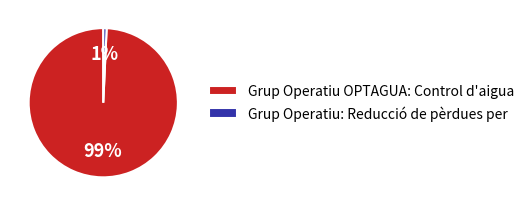

To the nearest percent, what is the combined percentage of Grup Operatiu OPTAGUA: Control d'aigua and Grup Operatiu: Reducció de pèrdues per?

100%